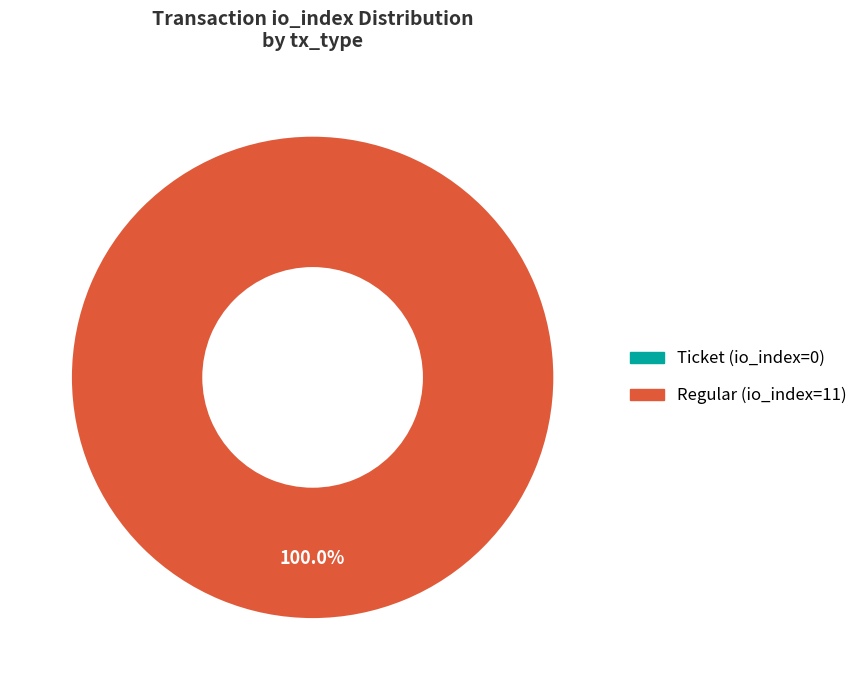

To the nearest percent, what is the combined percentage of Regular (io_index=11) and Ticket (io_index=0)?

100%